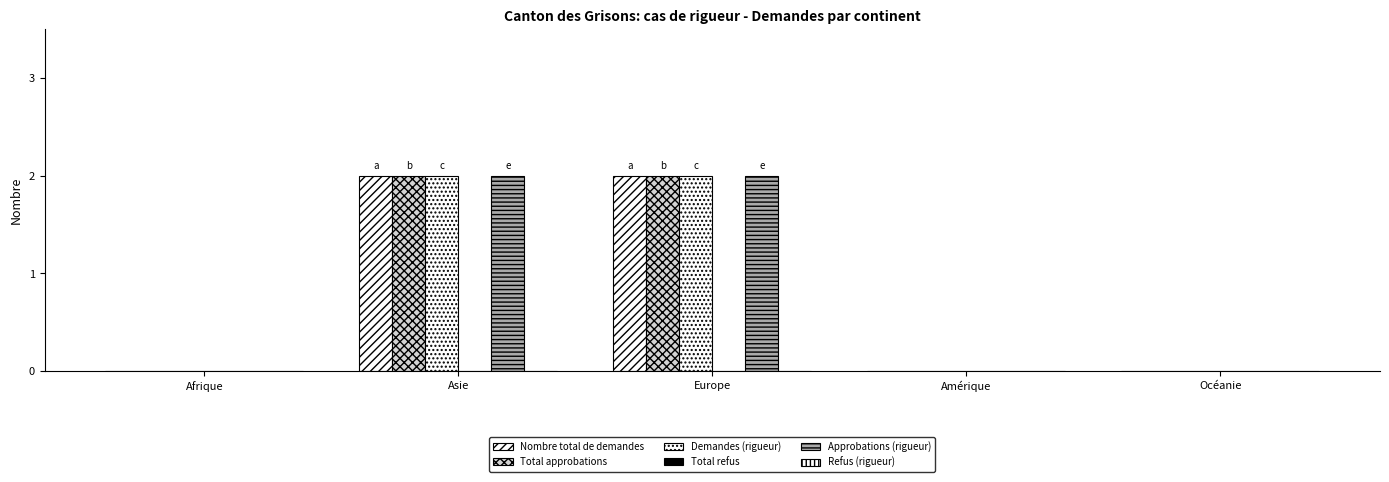

Are the bars grouped side by side (vs. stacked)?

Yes